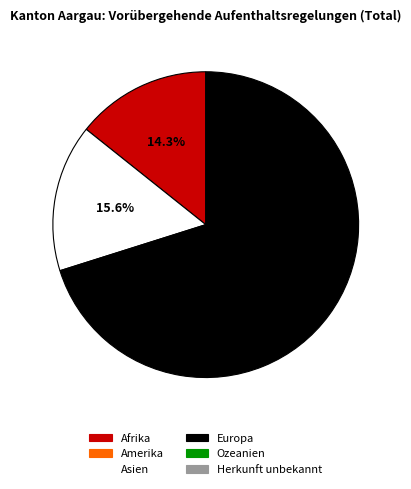

Does any single category account for the majority?

Yes